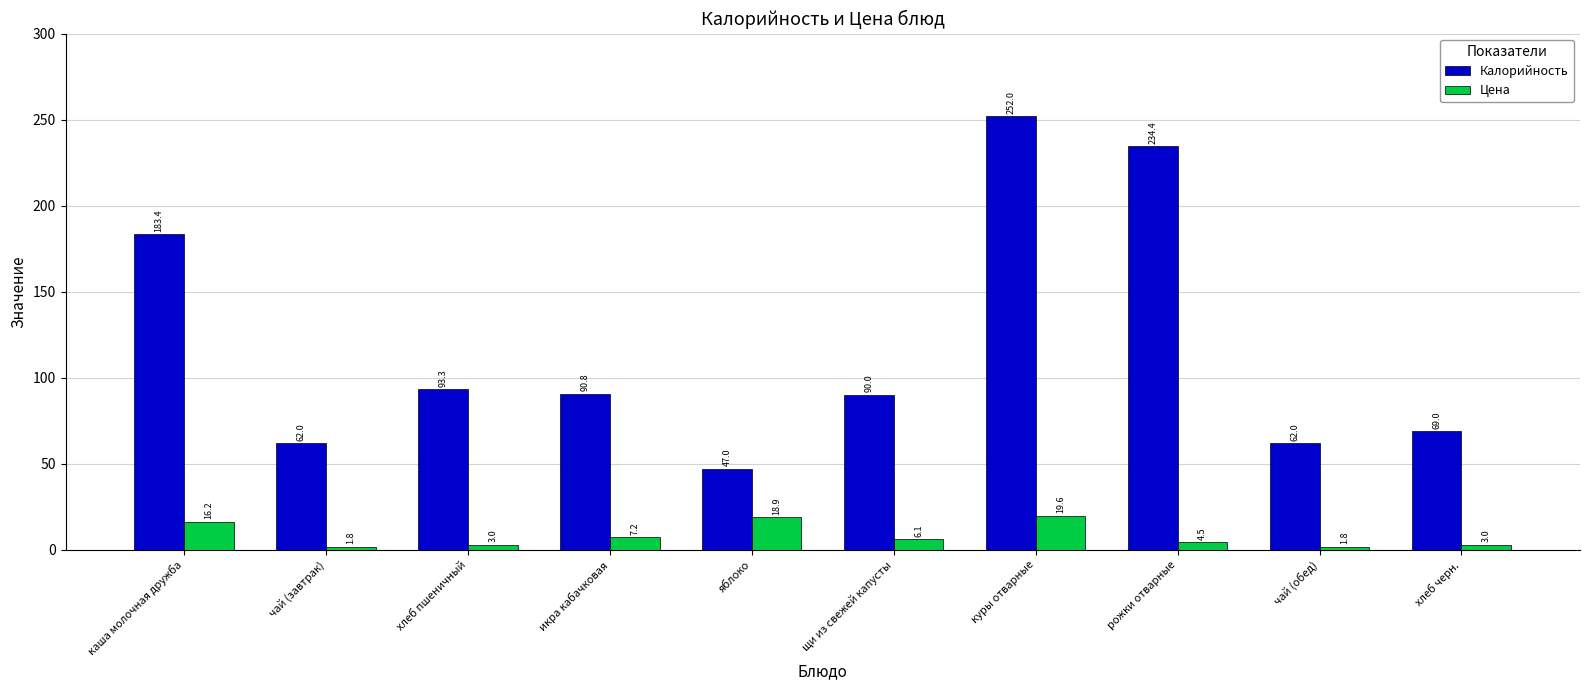

Where does the Цена series first go above 6?

каша молочная дружба